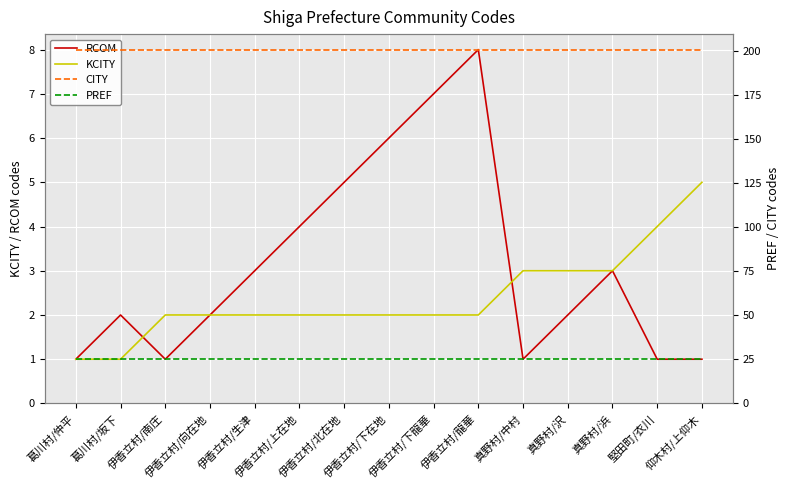

Reading left to right, list all the values displayed in this chart.

RCOM: 1	2	1	2	3	4	5	6	7	8	1	2	3	1	1
KCITY: 1	1	2	2	2	2	2	2	2	2	3	3	3	4	5
CITY: 201	201	201	201	201	201	201	201	201	201	201	201	201	201	201
PREF: 25	25	25	25	25	25	25	25	25	25	25	25	25	25	25